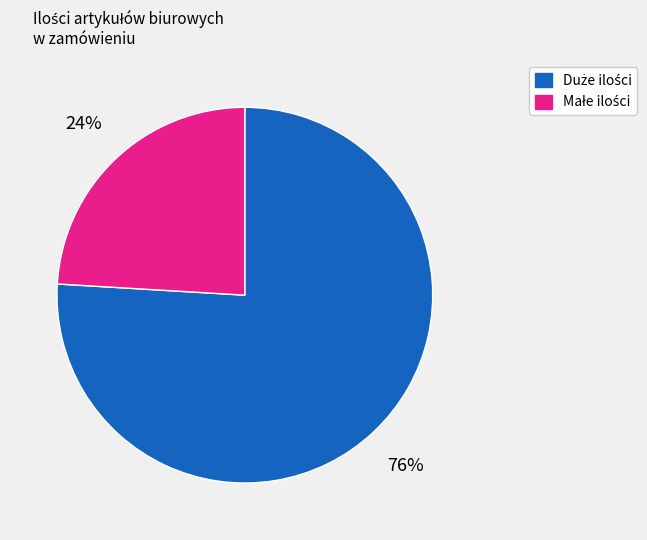

To the nearest percent, what is the average slice percentage?

50%